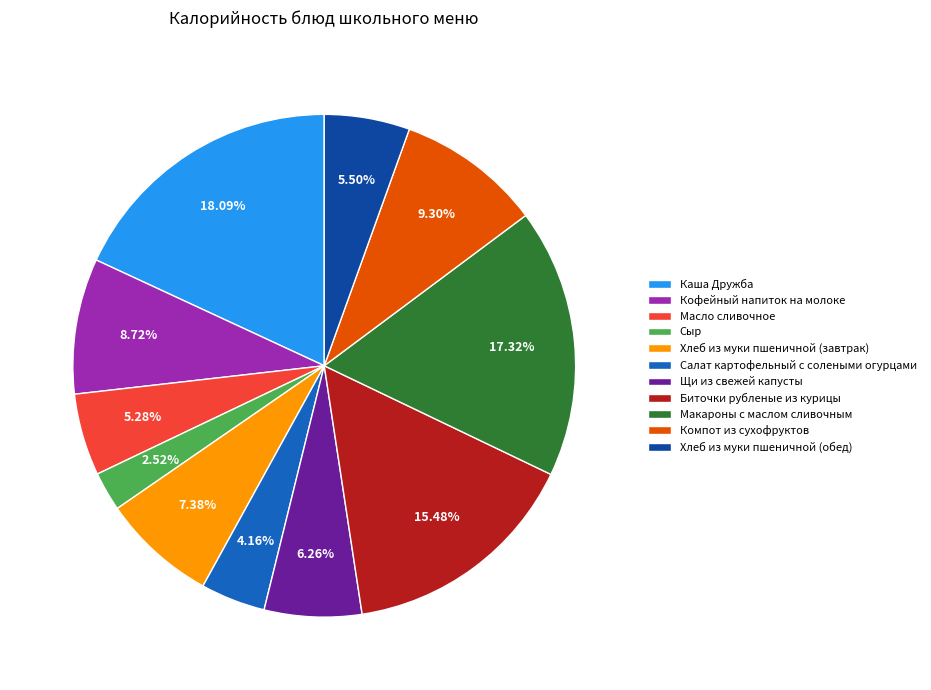

Which slice is the largest?

Каша Дружба